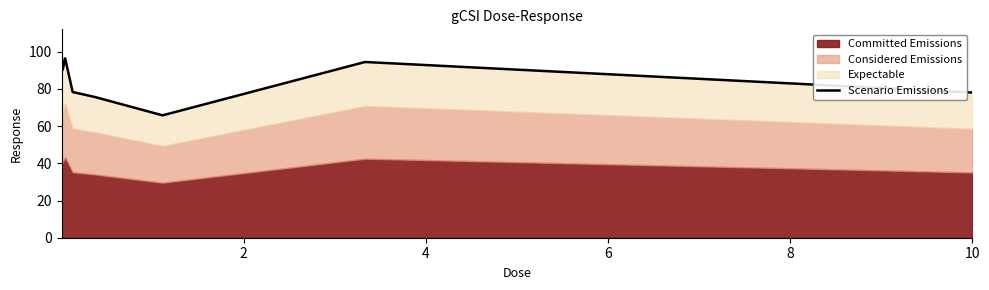

What is the average value?

85.3